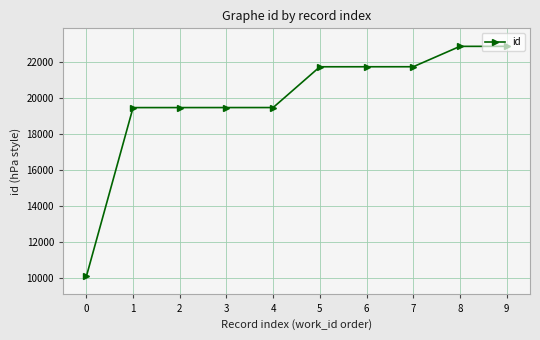

What is the change in value from 2 to 4?

+2